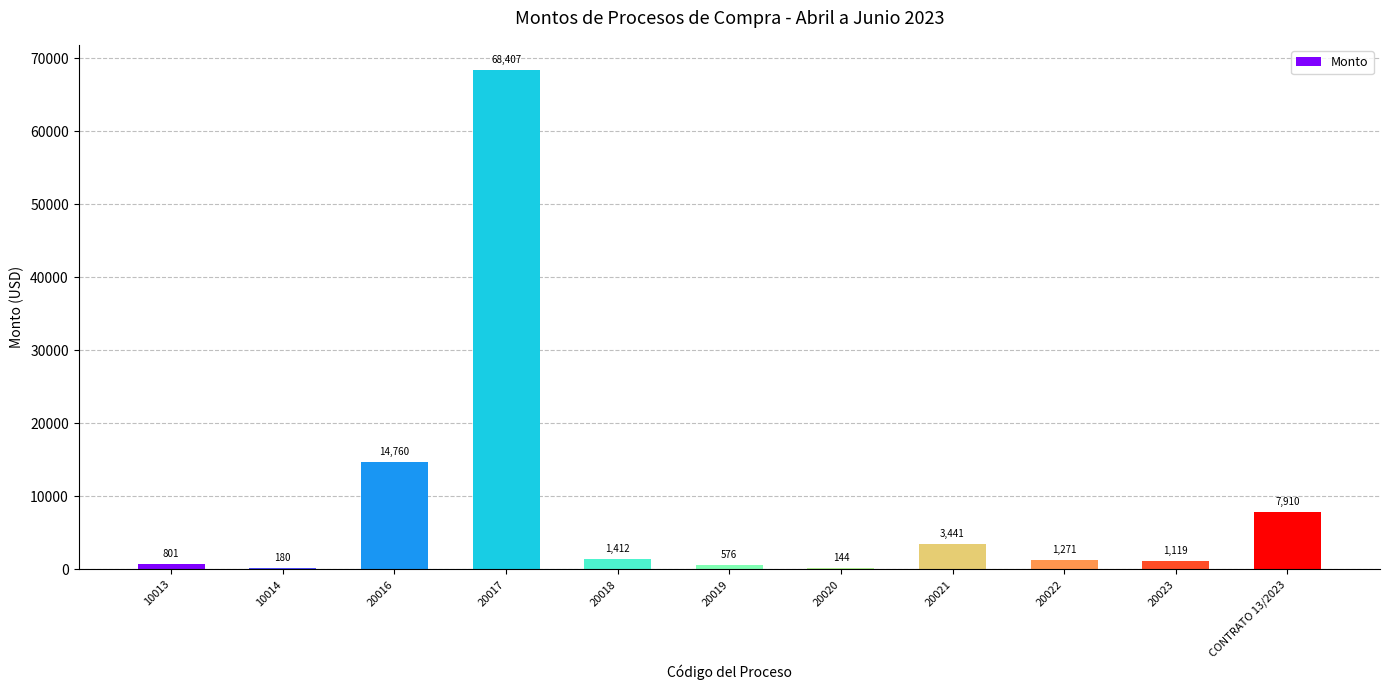

Which category has the highest value across all series?

20017